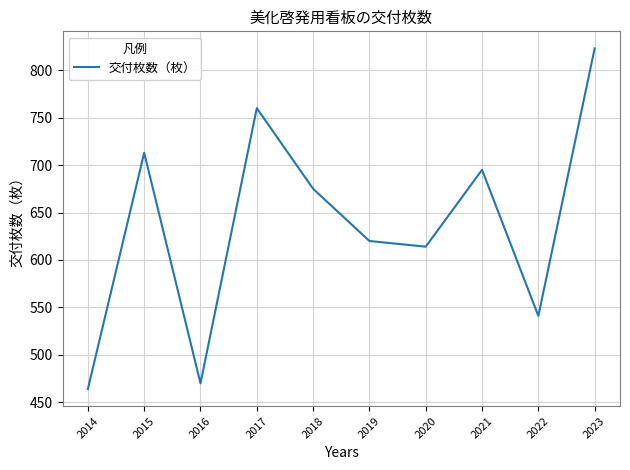

What is the change in value from 2017 to 2019?

-140